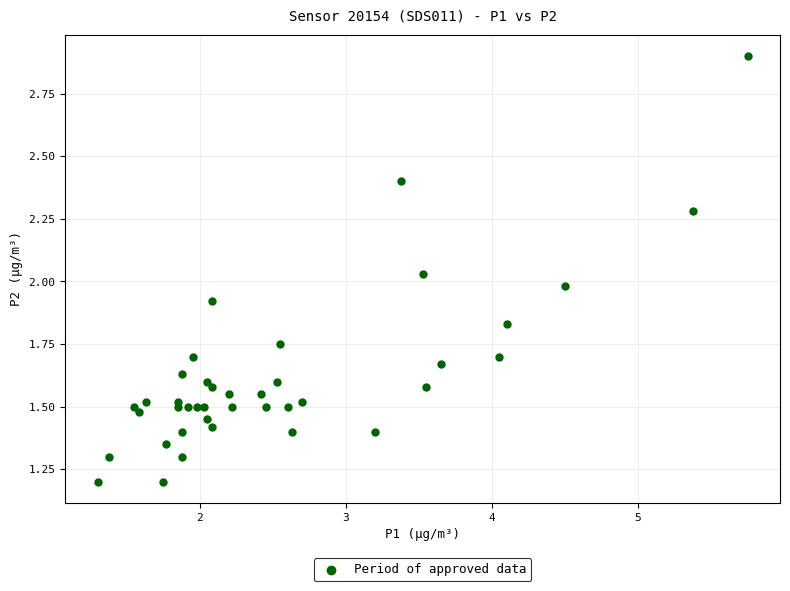

What is the range of X values (max minus min)?

4.5